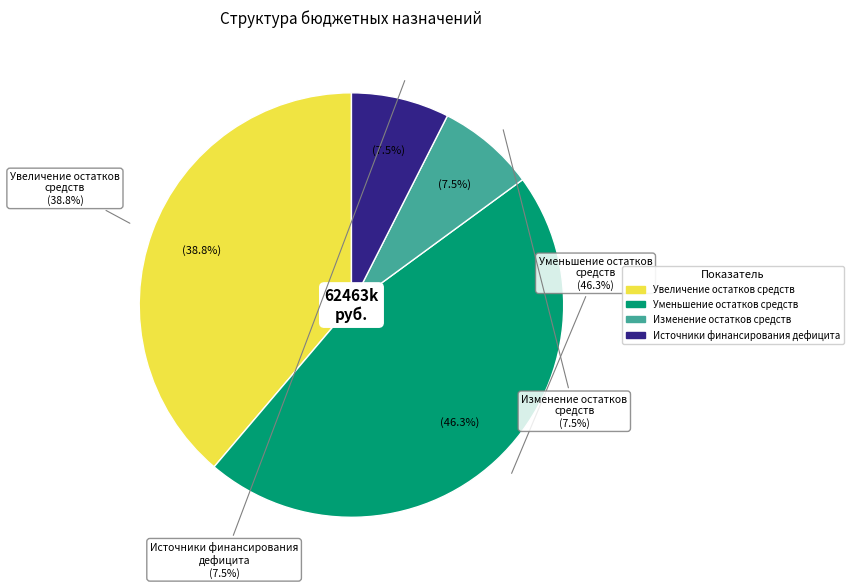

To the nearest percent, what is the combined percentage of Изменение остатков средств and Источники финансирования дефицита?

15%